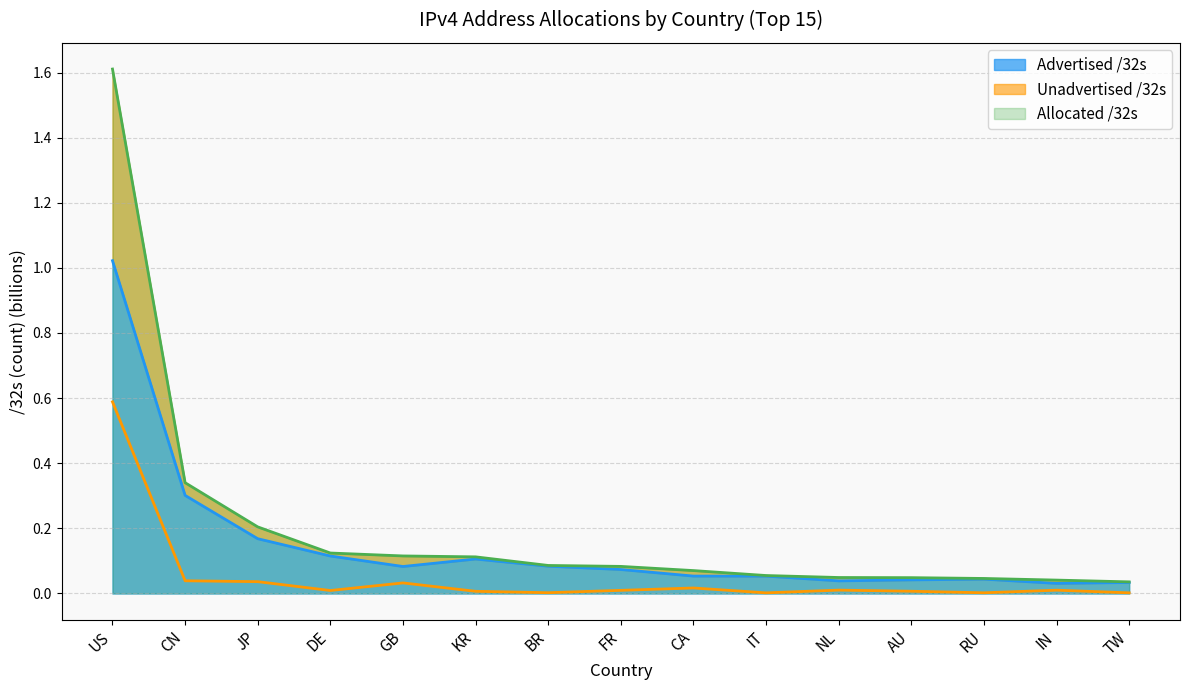

How many lines are shown in the chart?

3